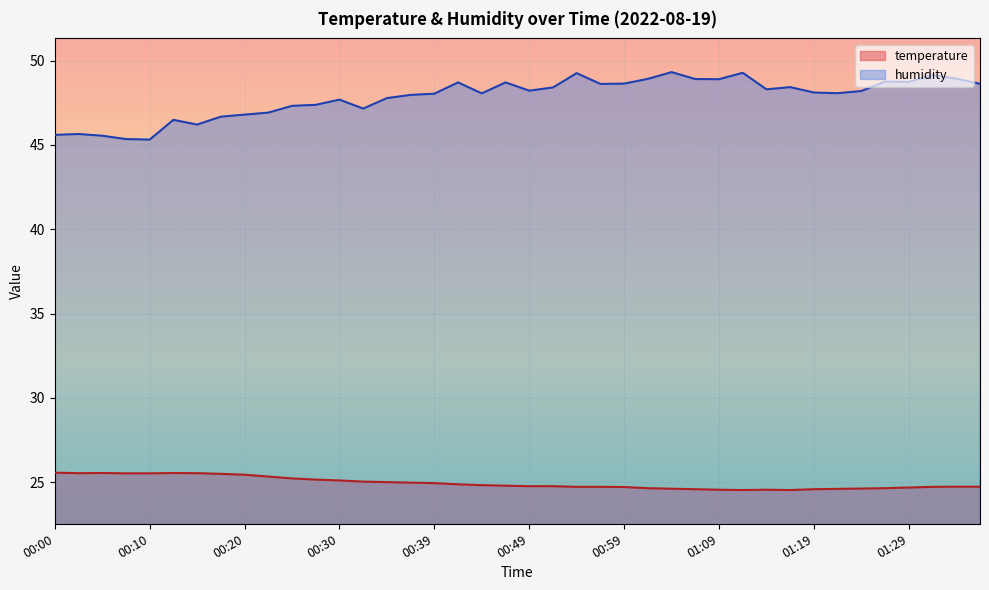

True or false: humidity and temperature intersect in this chart.

False